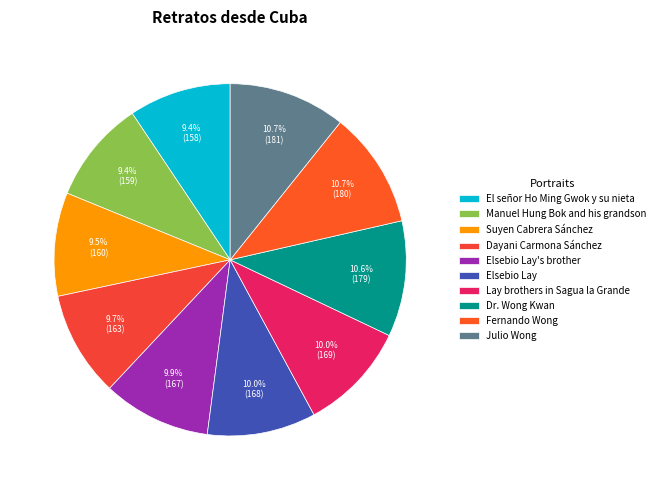

What is the largest slice in the pie chart?

Julio Wong